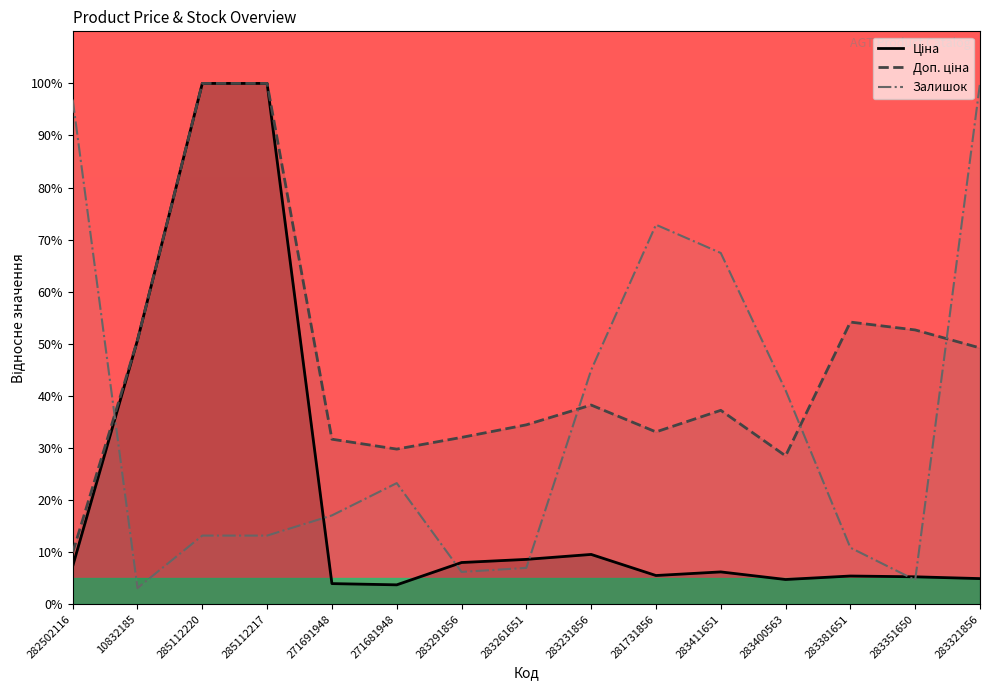

Which series changed the most between 283411651 and 283351650?

Залишок